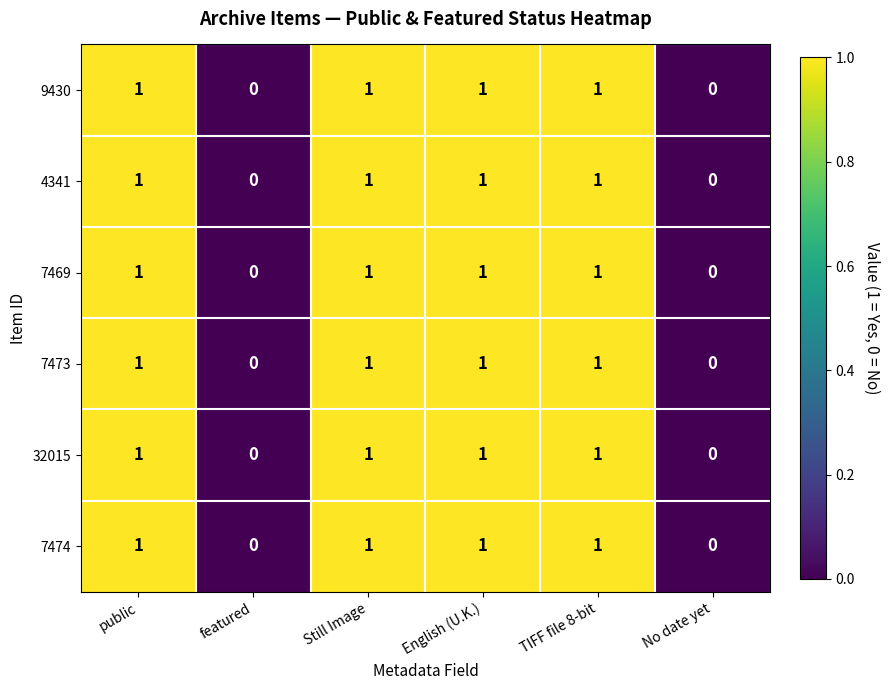

True or false: 9430 has a value of 0 at No date yet.

True